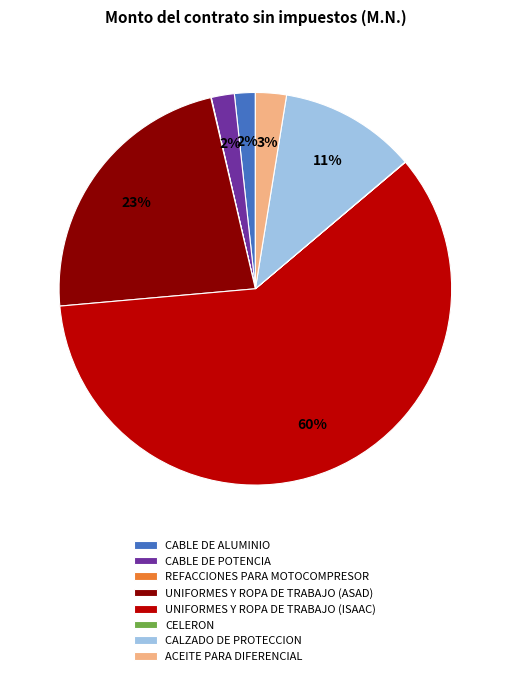

To the nearest percent, what percentage of the pie is CALZADO DE PROTECCION?

11%